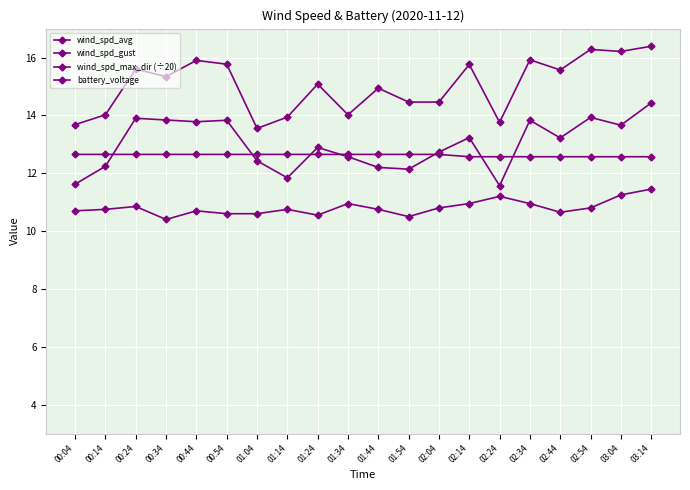

Is the value of wind_spd_avg at 02:04 greater than the value of battery_voltage at 01:04?

Yes